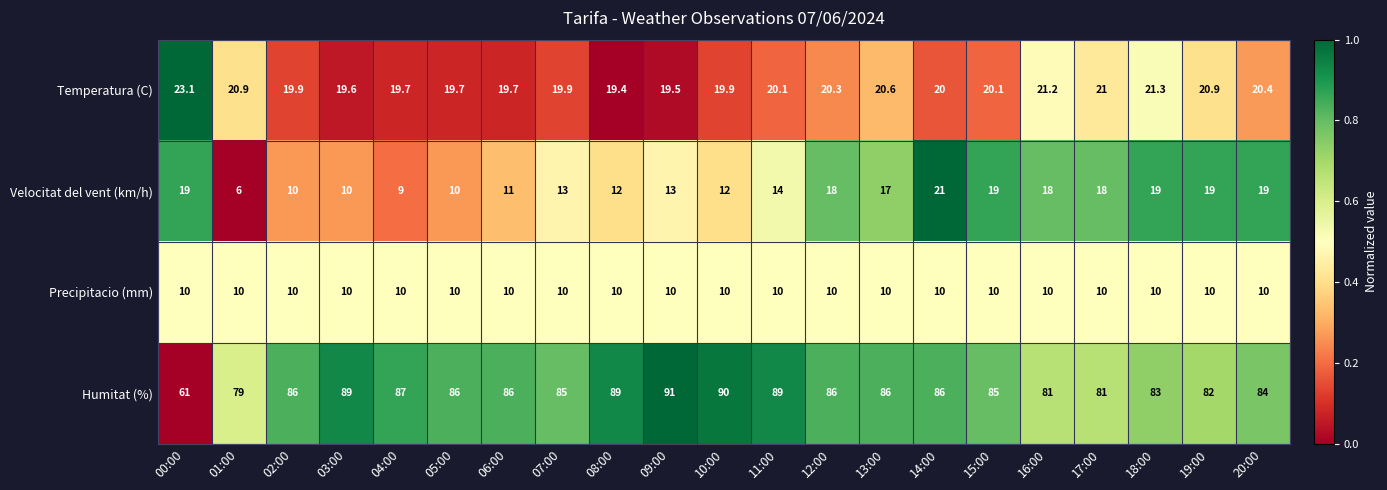

Where is Humitat (%) nearest to the value 76?

01:00